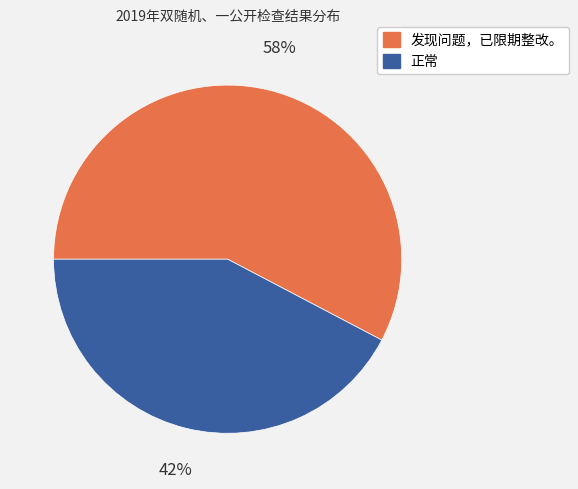

To the nearest percent, what portion does 正常 represent?

42%